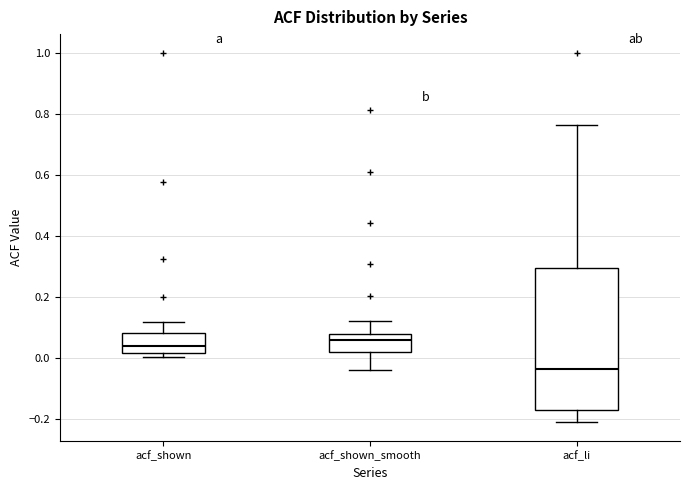

Reading left to right, transcribe this box plot: for each box, give where its median line is, the range the box spans, and where its two whiskers end, as read against the y-axis. The values are not printed on the chart, so give them approximately, as read against the axis.

acf_shown: median 0.04, box 0.02 to 0.08, whiskers 0.00 to 0.12
acf_shown_smooth: median 0.06, box 0.02 to 0.08, whiskers -0.04 to 0.12
acf_li: median -0.04, box -0.18 to 0.30, whiskers -0.22 to 0.76